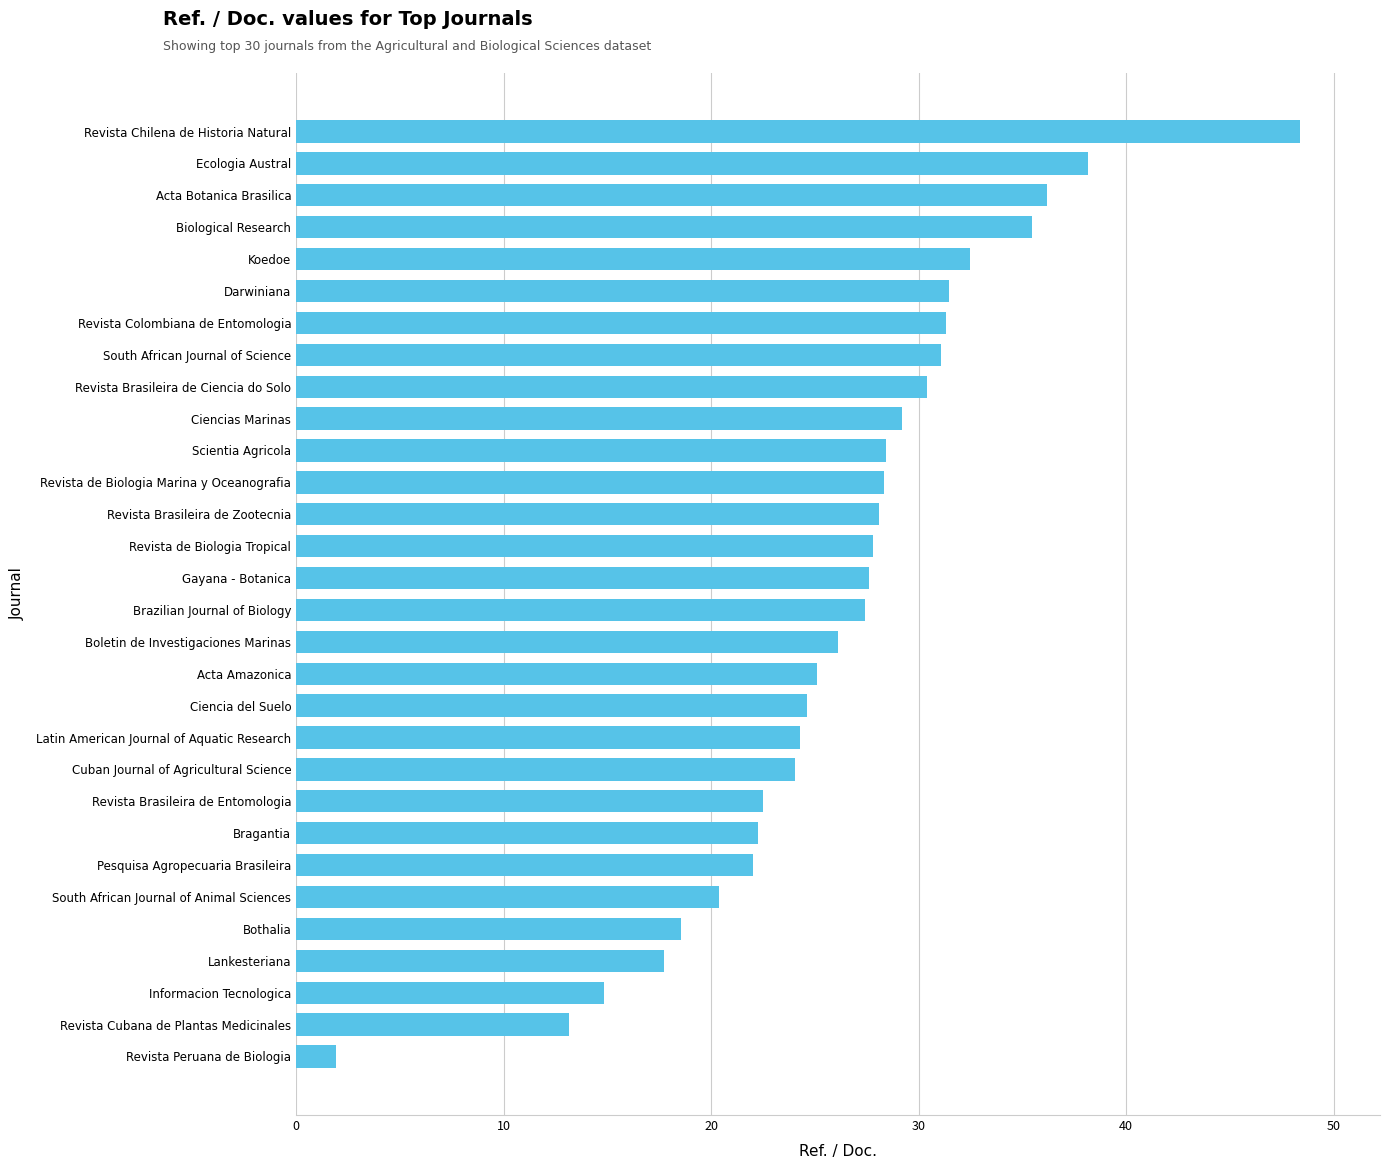

Is it true that the value at Boletin de Investigaciones Marinas is 11.2?

False